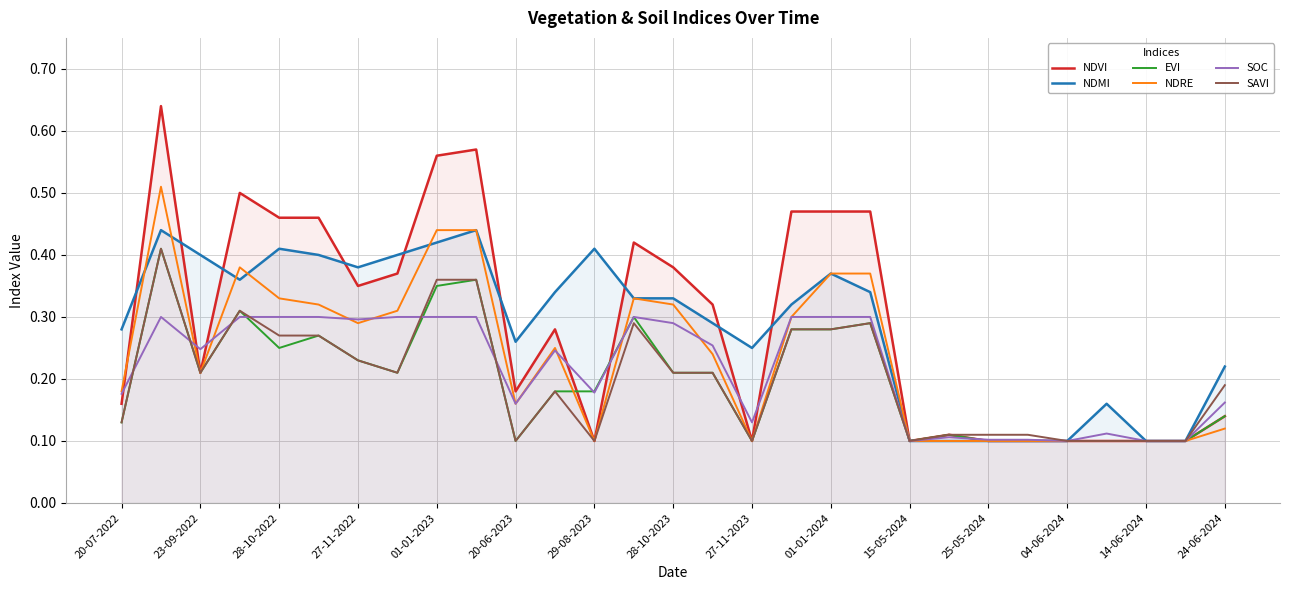

After their last crossing, which series has the higher values: SAVI or SOC?

SOC